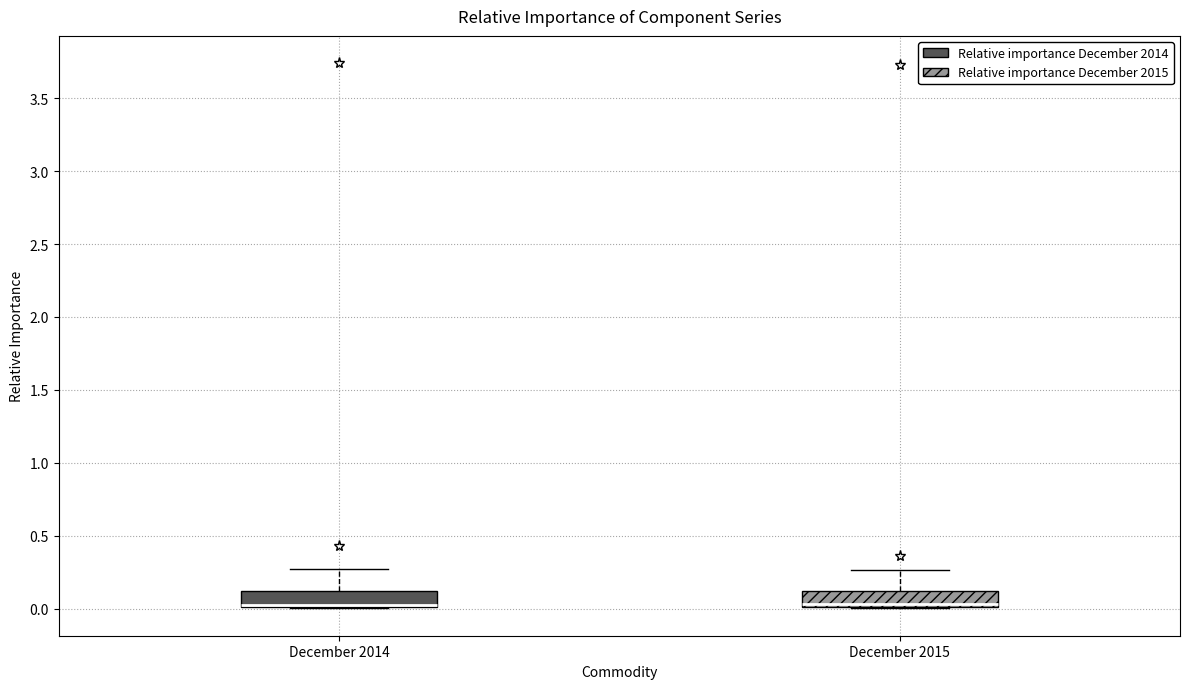

Reading left to right, transcribe this box plot: for each box, give where its median line is, the range the box spans, and where its two whiskers end, as read against the y-axis. The values are not printed on the chart, so give them approximately, as read against the axis.

December 2014: median 0.05, box 0.00 to 0.10, whiskers 0.00 to 0.25
December 2015: median 0.05, box 0.00 to 0.10, whiskers 0.00 to 0.25